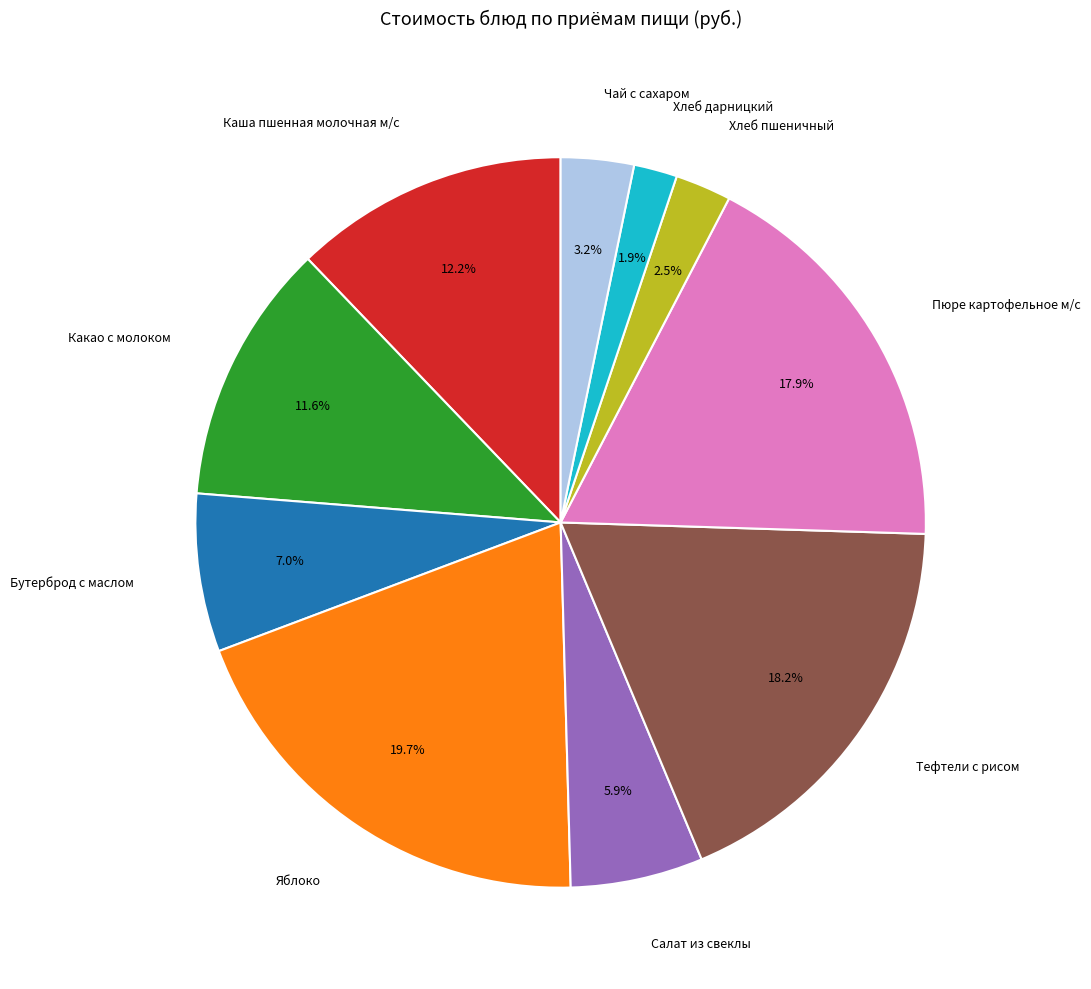

To the nearest percent, what percentage of the pie is Хлеб дарницкий?

2%